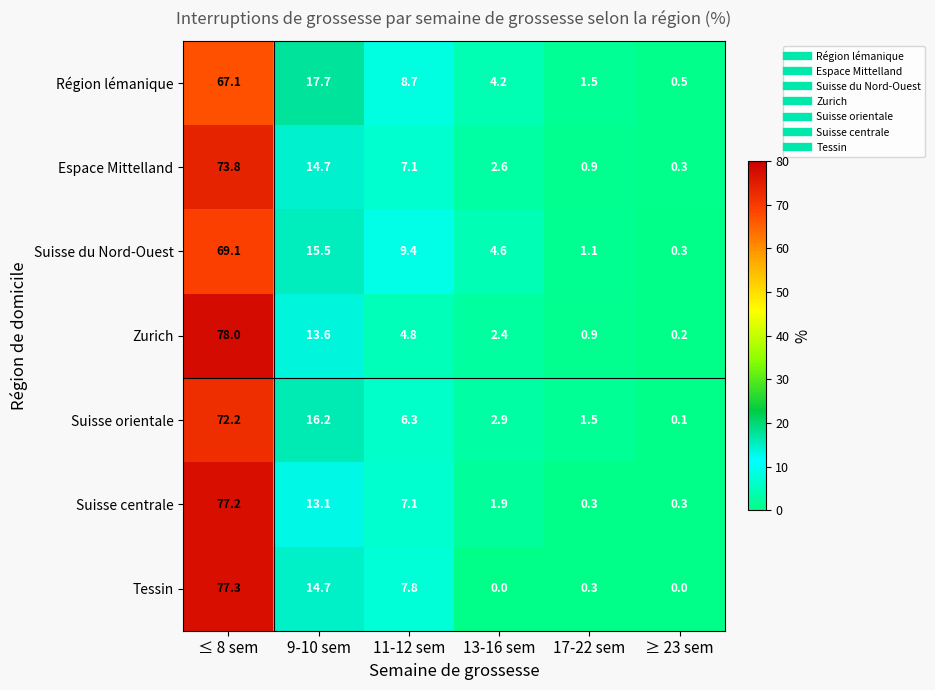

At how many categories does at least one series exceed 32?

1